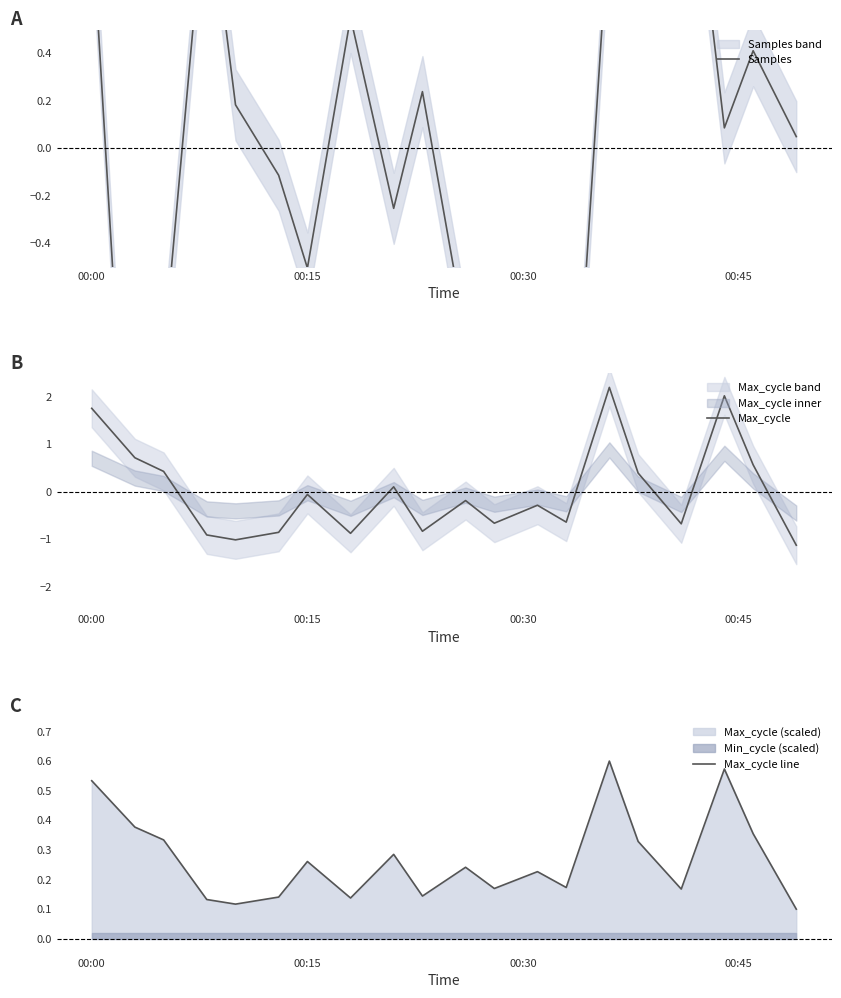

List the series in order of their peak value, highest first.

Max_cycle, Samples, Max_cycle line